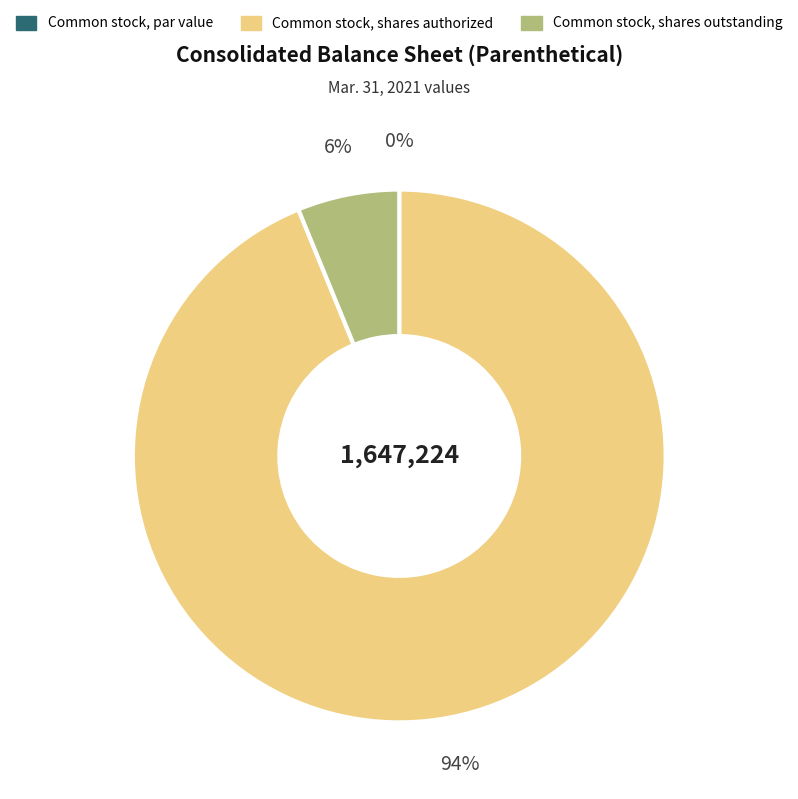

To the nearest percent, what is the difference between the largest and smallest slice percentages?

94%